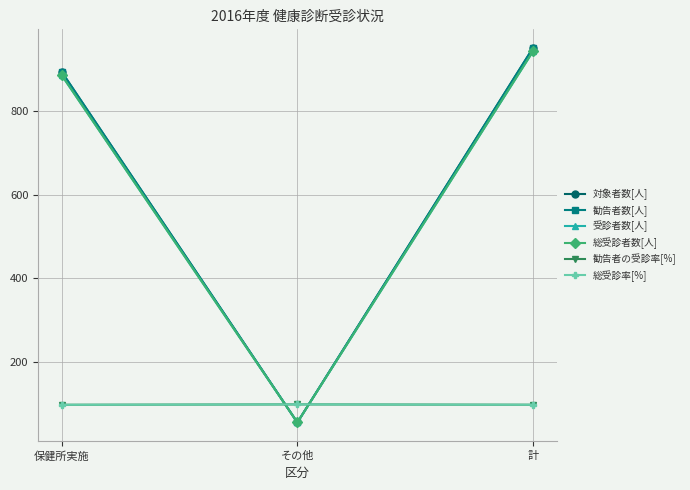

The 対象者数[人] series shows 892.0 at 保健所実施. True or false?

True